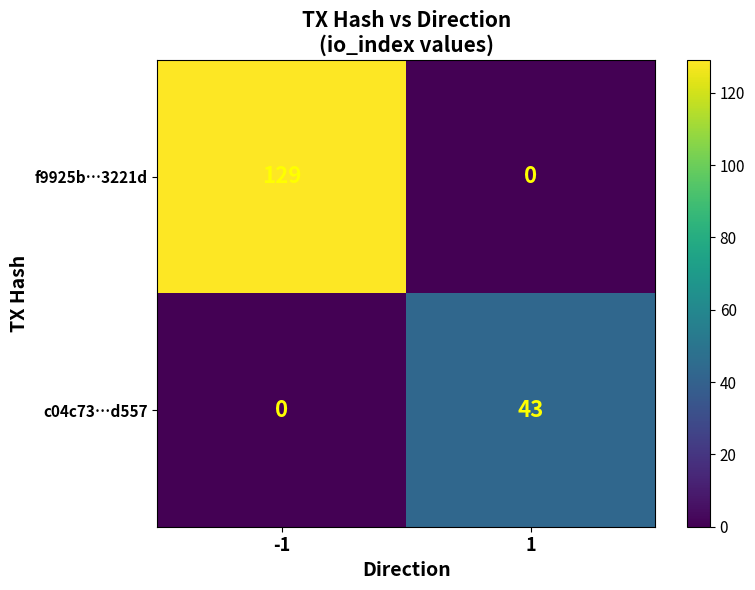

Is it true that f9925b…3221d equals -46 at 1?

False